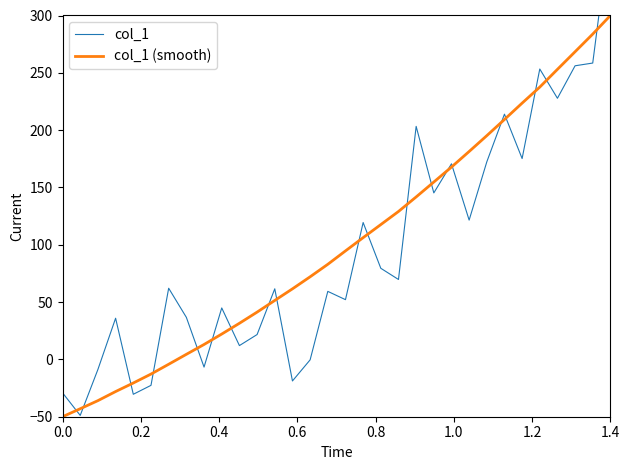

What is the difference between the maximum and second lowest values in the col_1 (smooth) series?

343.0